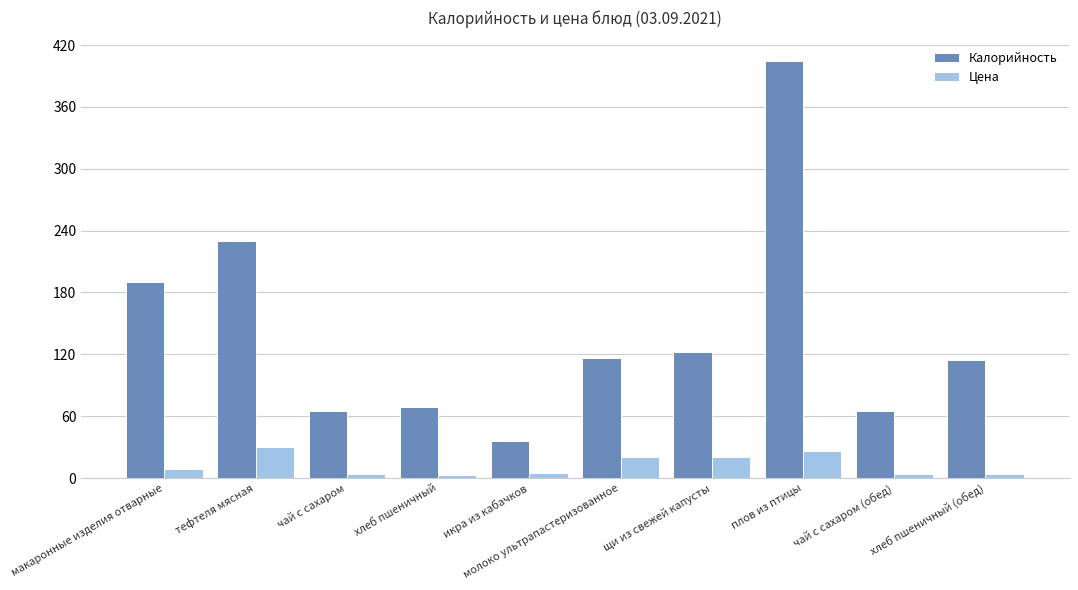

At which label does Калорийность first exceed 116?

макаронные изделия отварные